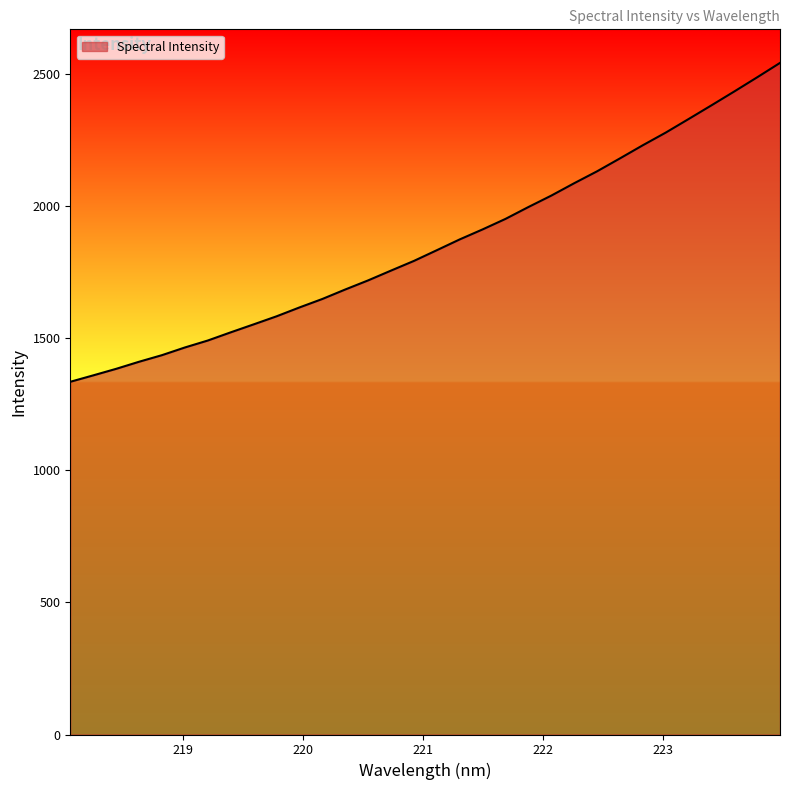

How many values are below 1833?

16